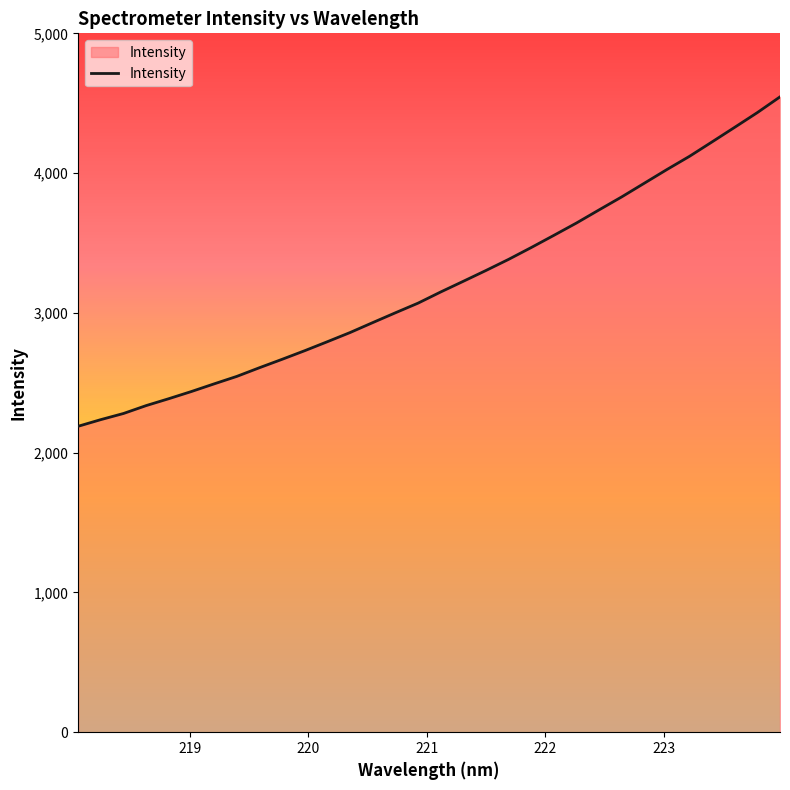

What is the difference between the maximum and minimum values?

2357.2